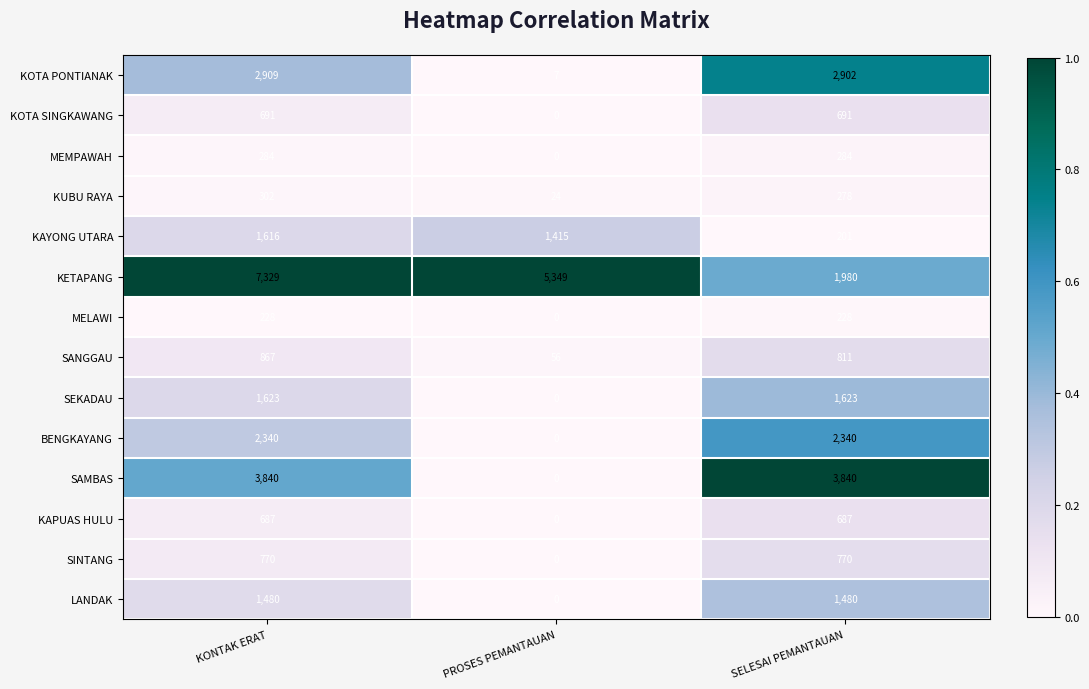

Rank the series at KONTAK ERAT from highest to lowest value.

KETAPANG, SAMBAS, KOTA PONTIANAK, BENGKAYANG, SEKADAU, KAYONG UTARA, LANDAK, SANGGAU, SINTANG, KOTA SINGKAWANG, KAPUAS HULU, KUBU RAYA, MEMPAWAH, MELAWI